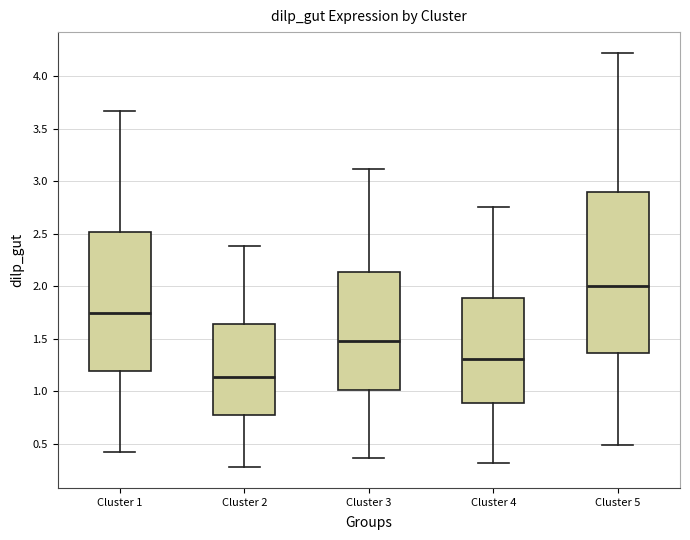

Which box is the tallest, from its lower edge to its upper edge?

Cluster 5